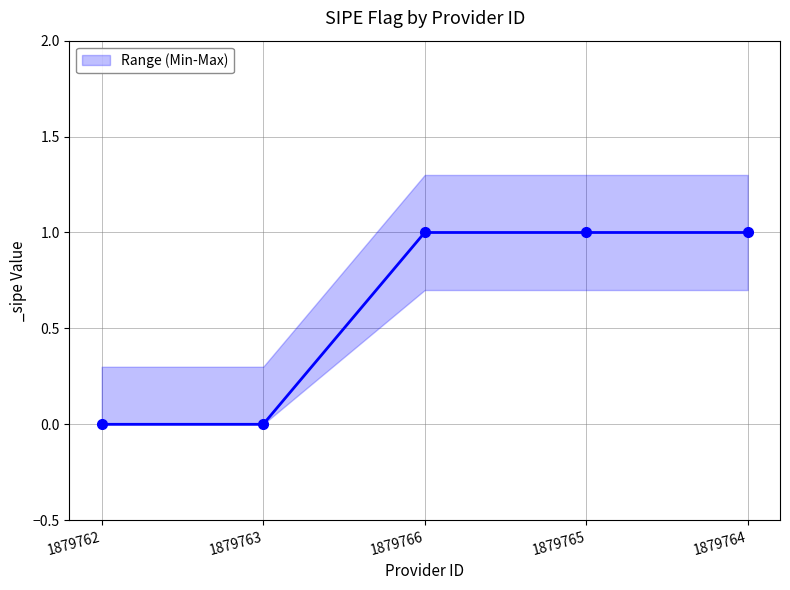

True or false: the data shows 0 at 1879765.

False